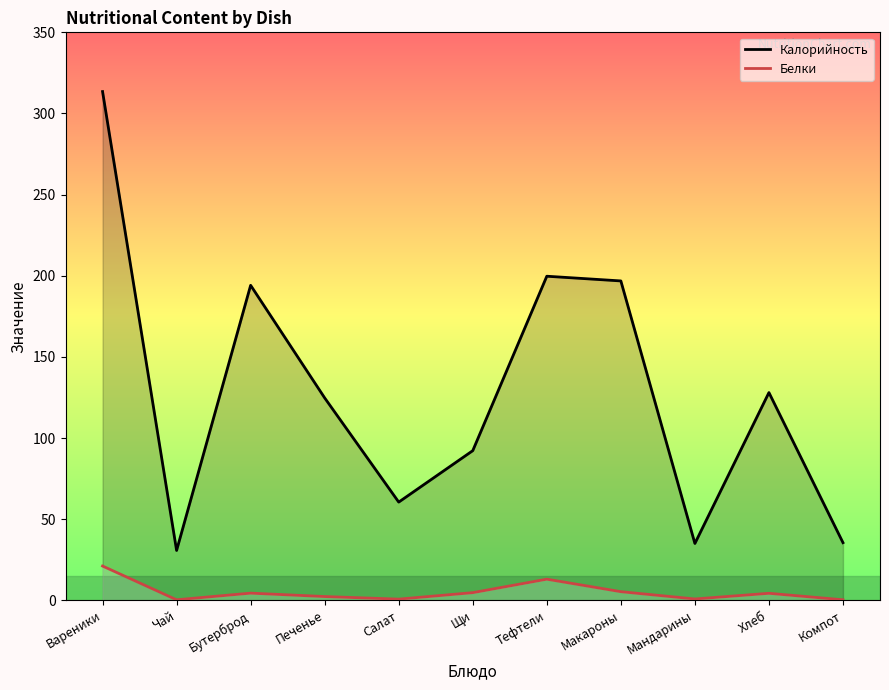

What is the label of the 5th point from the right?

Тефтели